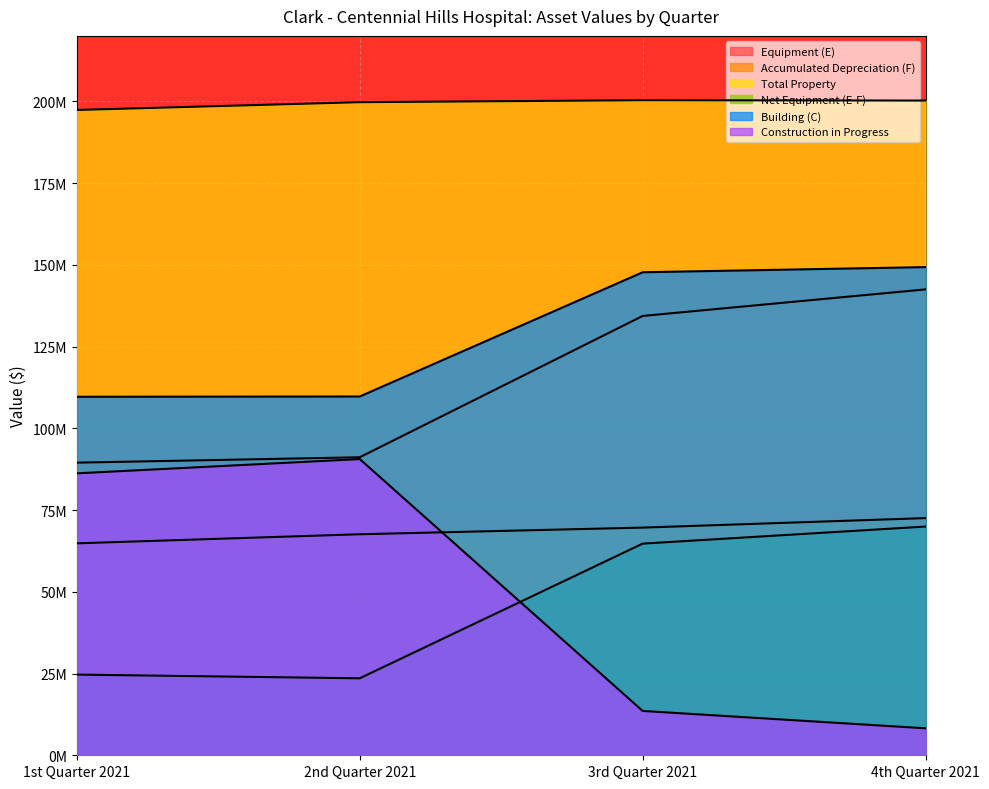

What is the average value of the Building (C) series?

129.1